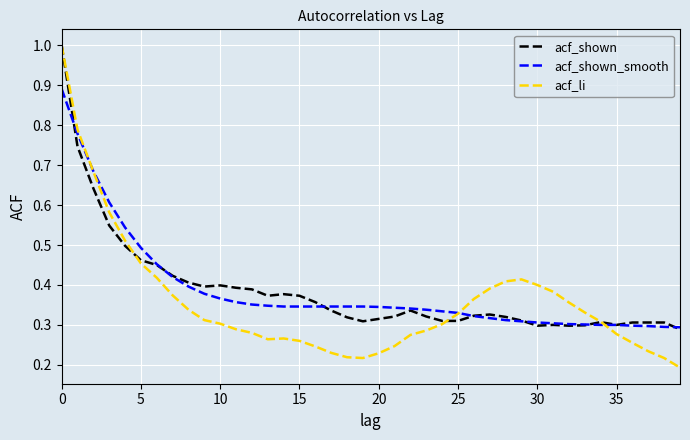

Does the chart have visible grid lines?

Yes